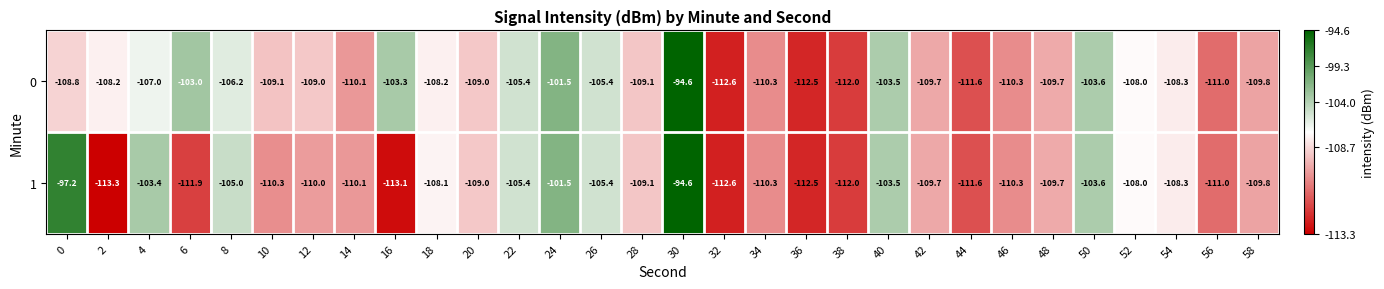

Rank the series by their average value, from lowest to highest.

1, 0